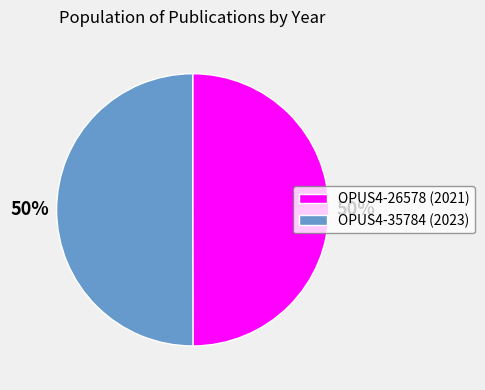

To the nearest percent, what percentage of the pie is OPUS4-26578?

50%